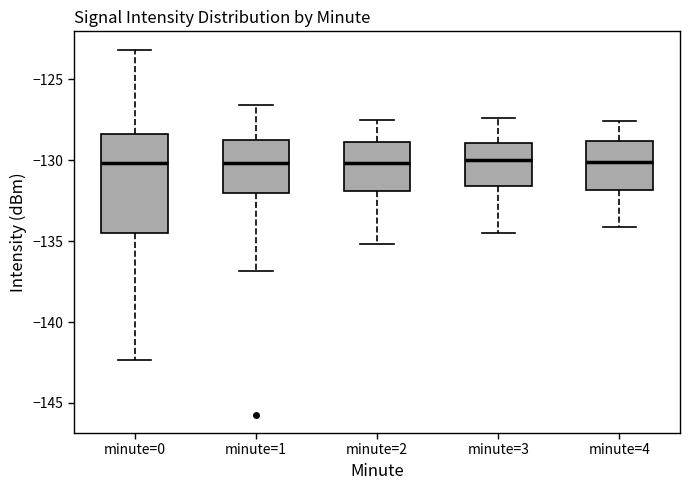

Comparing the boxes themselves (not the whiskers), which one is the tallest?

minute=0